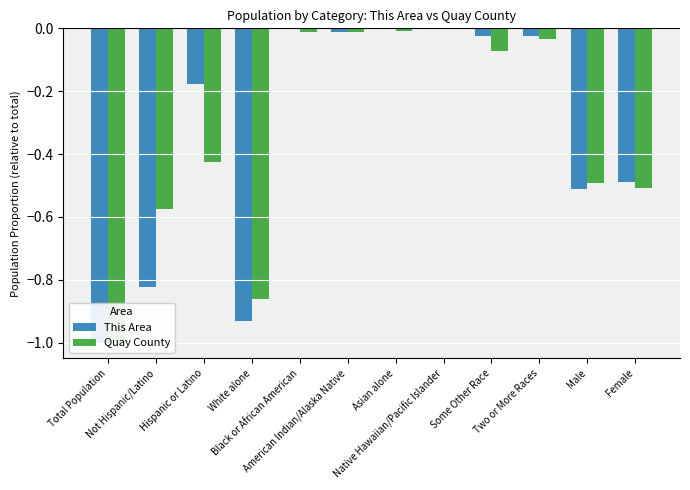

Reading right to left, extract all data points from this chart.

This Area: Female=-0.5	Male=-0.5	Two or More Races=-0.0	Some Other Race=-0.0	Native Hawaiian/Pacific Islander=0.0	Asian alone=-0.0	American Indian/Alaska Native=-0.0	Black or African American=-0.0	White alone=-0.9	Hispanic or Latino=-0.2	Not Hispanic/Latino=-0.8	Total Population=-1.0
Quay County: Female=-0.5	Male=-0.5	Two or More Races=-0.0	Some Other Race=-0.1	Native Hawaiian/Pacific Islander=-0.0	Asian alone=-0.0	American Indian/Alaska Native=-0.0	Black or African American=-0.0	White alone=-0.9	Hispanic or Latino=-0.4	Not Hispanic/Latino=-0.6	Total Population=-1.0